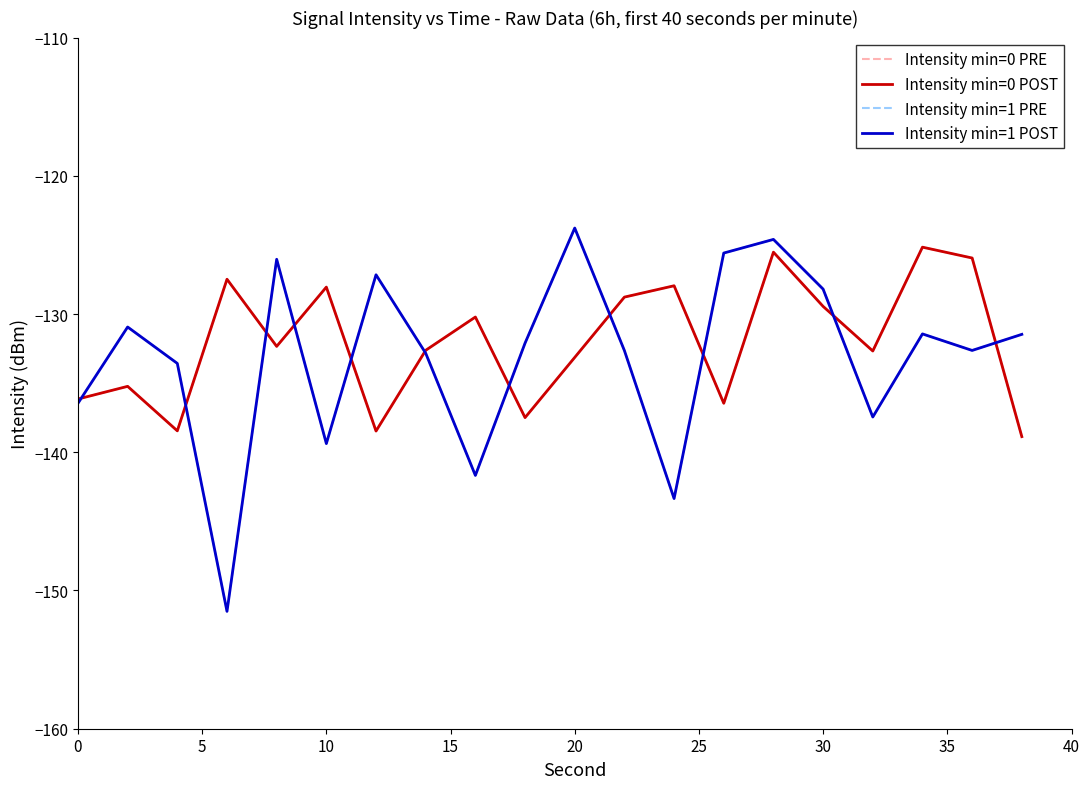

How many interior local valleys does the Intensity min=1 PRE series have?

6